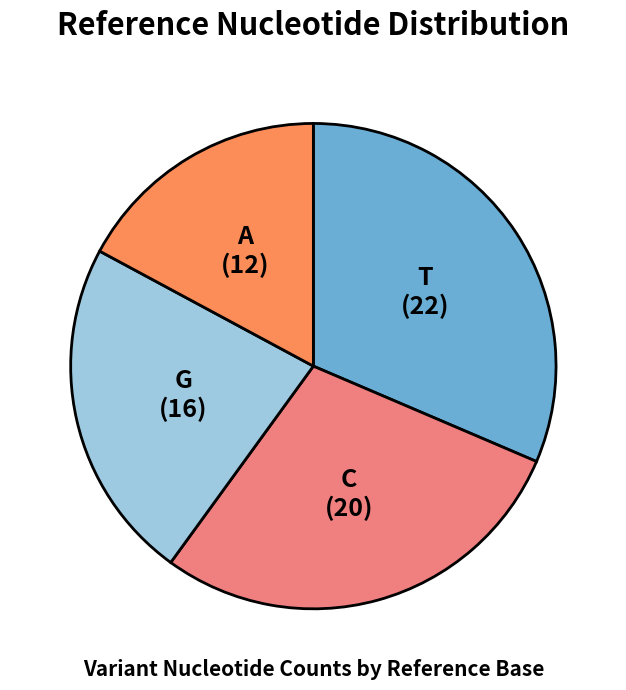

What is the largest slice in the pie chart?

T